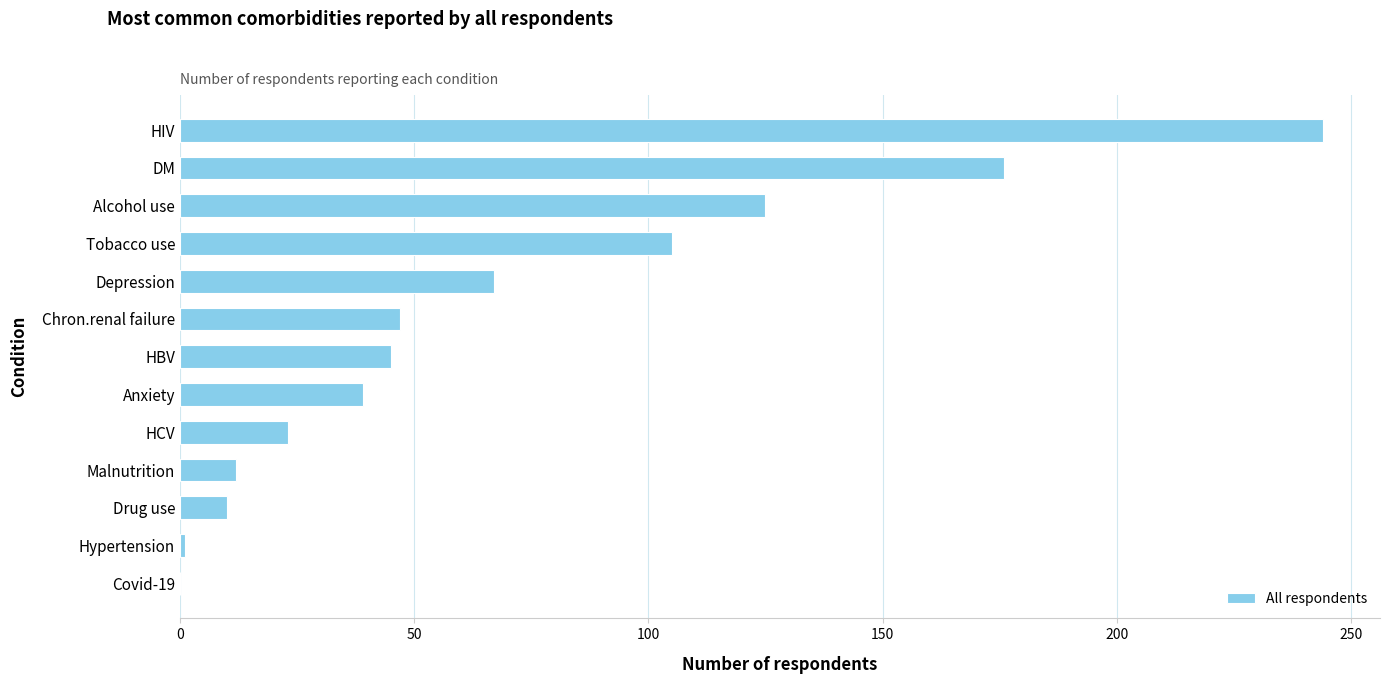

Are the bars horizontal?

Yes